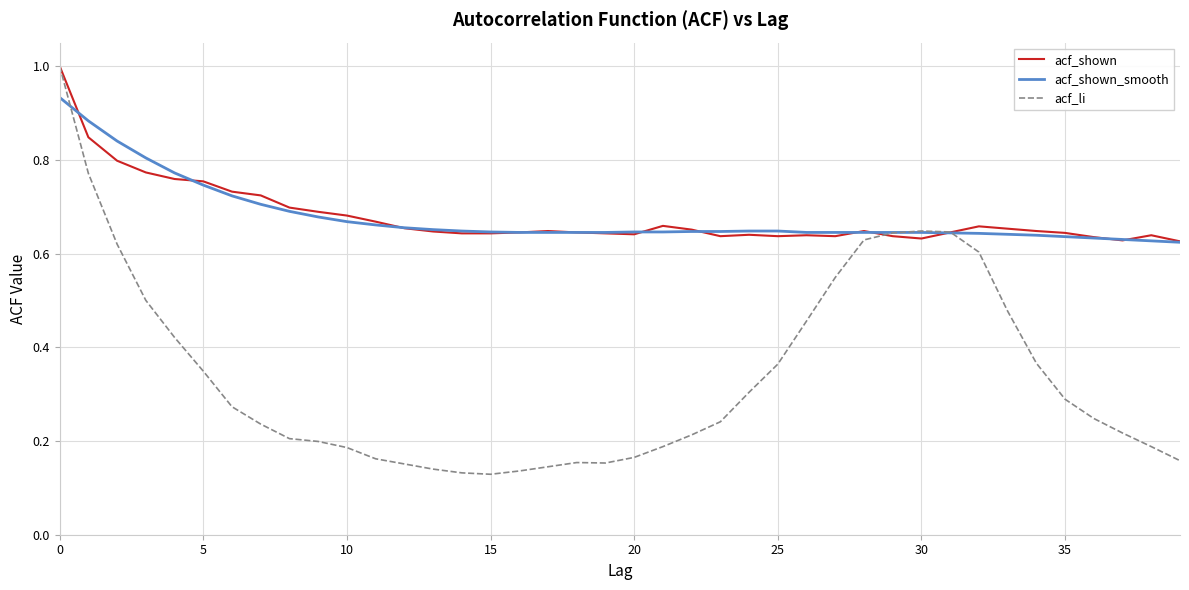

What is the maximum value for acf_li?

1.0